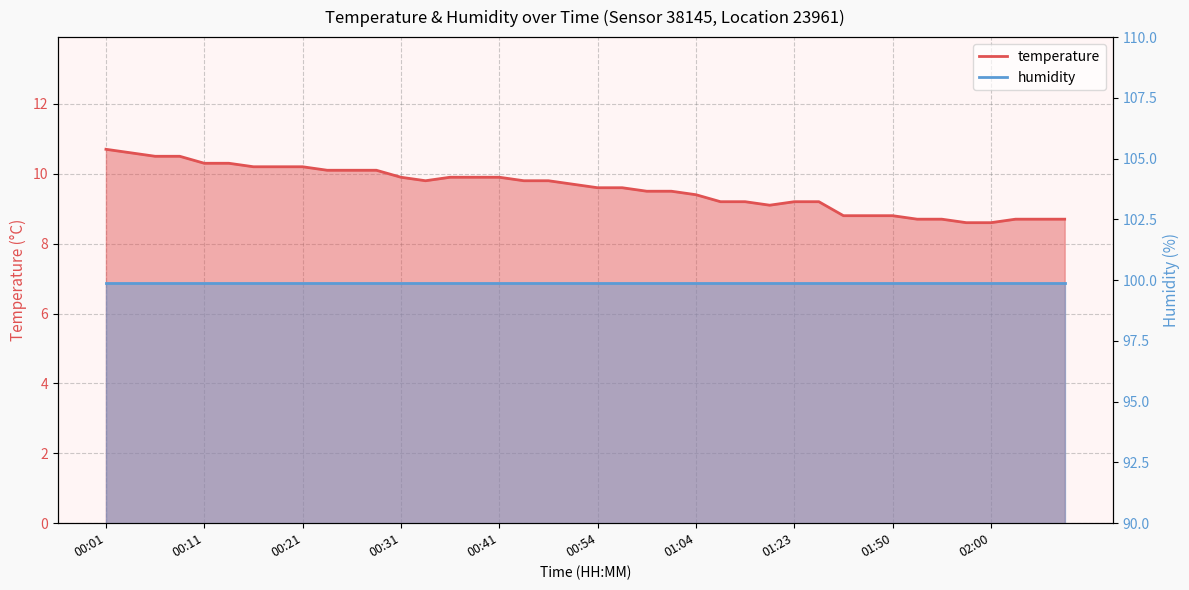

What is the smallest value displayed?

8.6